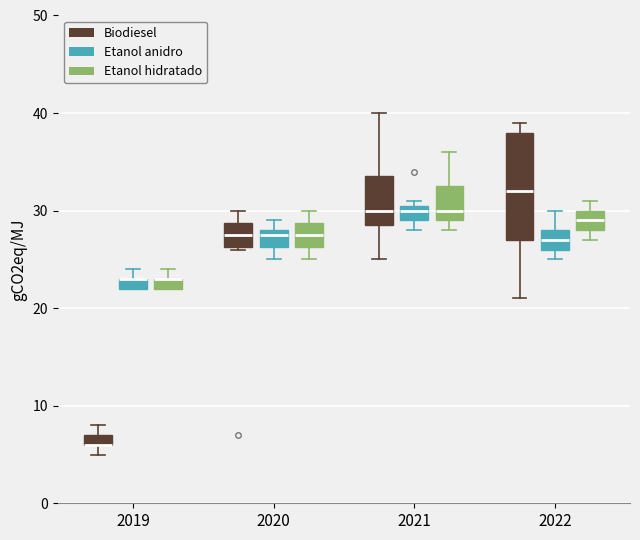

Where is the upper edge of the box for 2019 (Biodiesel) on the y-axis? The values are not printed on the chart, so give them approximately, as read against the axis.

7